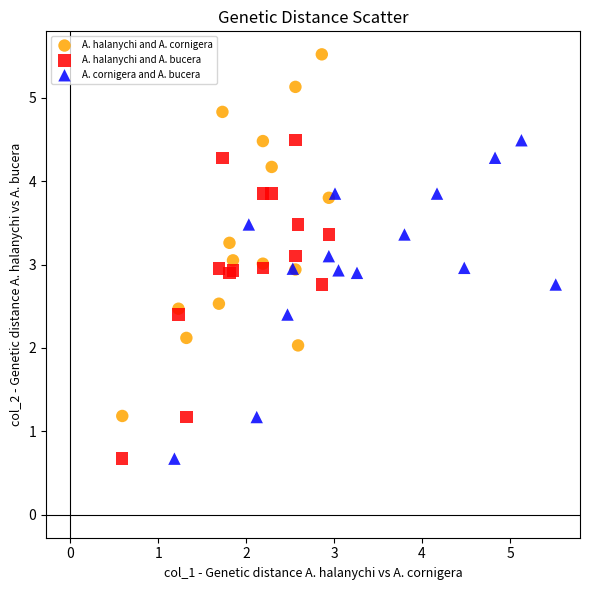

Which series has the largest Y range (max minus min)?

A. halanychi and A. cornigera